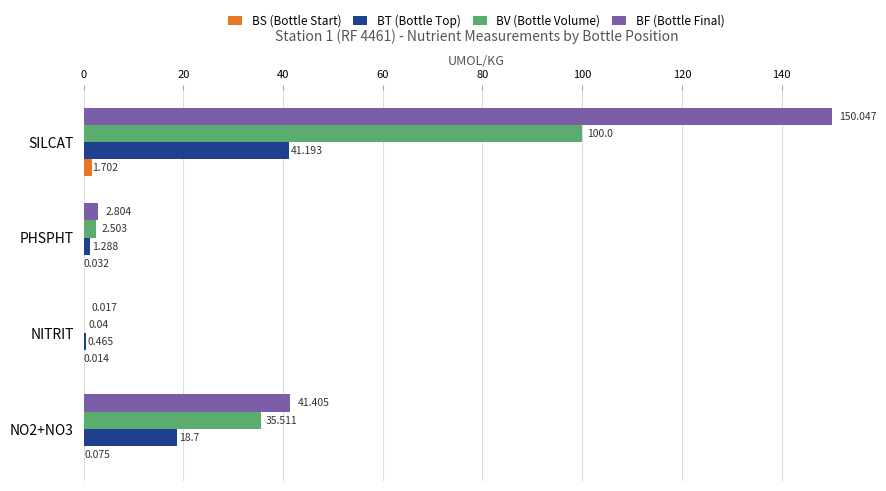

Is the value of BS (Bottle Start) at SILCAT greater than the value of BF (Bottle Final) at NO2+NO3?

No